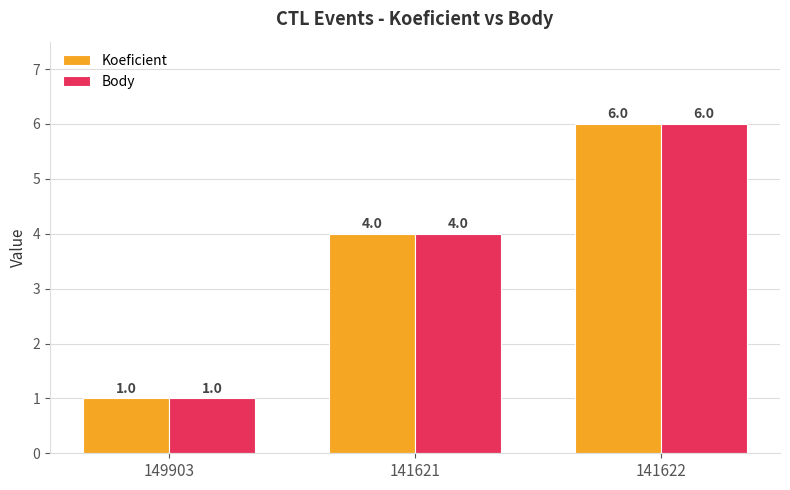

How many categories are shown in the chart?

3